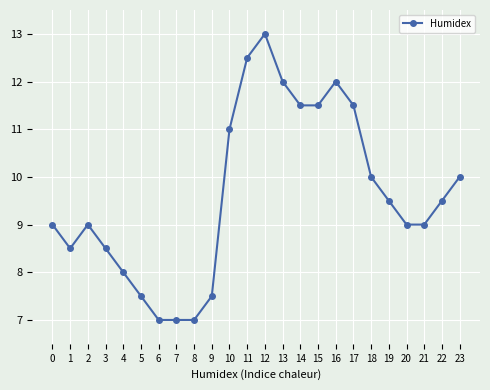

Reading left to right, extract all data points from this chart.

0=9.0	1=8.5	2=9.0	3=8.5	4=8.0	5=7.5	6=7.0	7=7.0	8=7.0	9=7.5	10=11.0	11=12.5	12=13.0	13=12.0	14=11.5	15=11.5	16=12.0	17=11.5	18=10.0	19=9.5	20=9.0	21=9.0	22=9.5	23=10.0